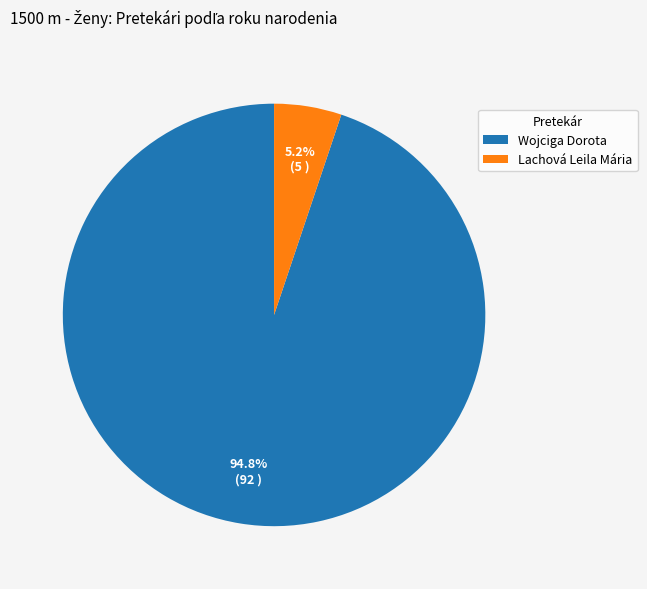

What is the ratio of the value at Lachová Leila Mária to the value at Wojciga Dorota?

0.1